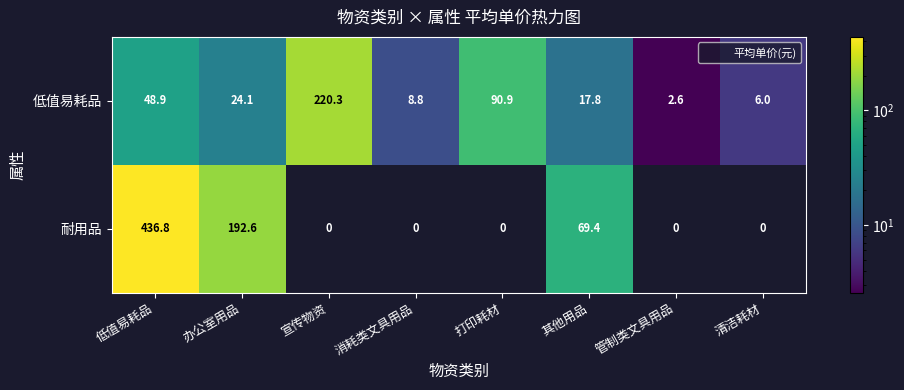

Rank the series by their average value, from highest to lowest.

耐用品, 低值易耗品